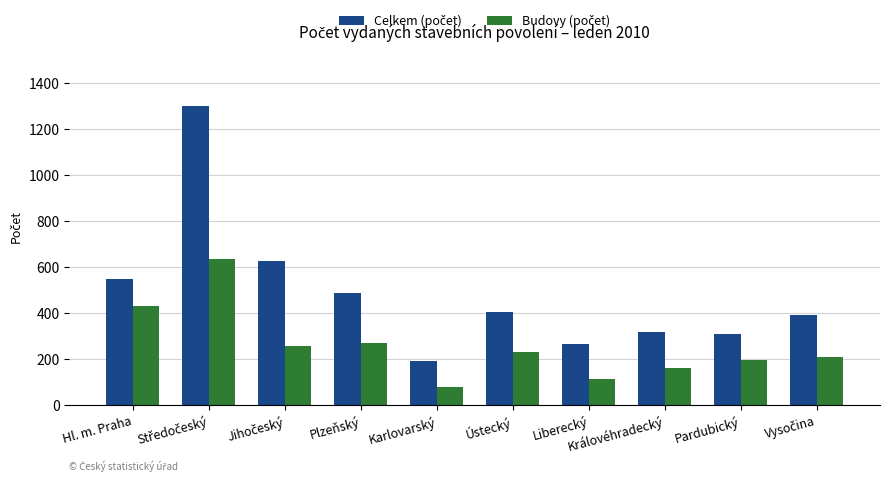

What position from the right is Karlovarský?

6